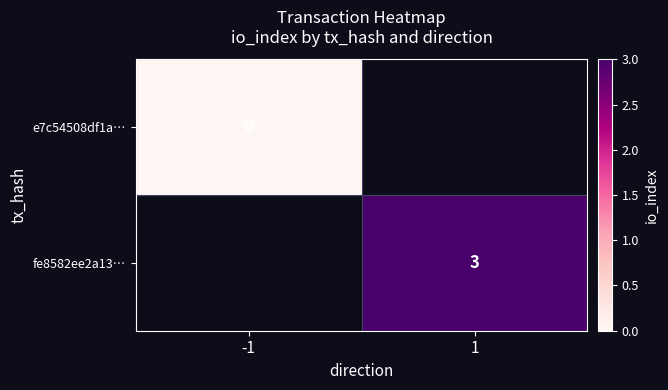

Is the value of e7c54508df1a… at -1 greater than the value of fe8582ee2a13… at 1?

No